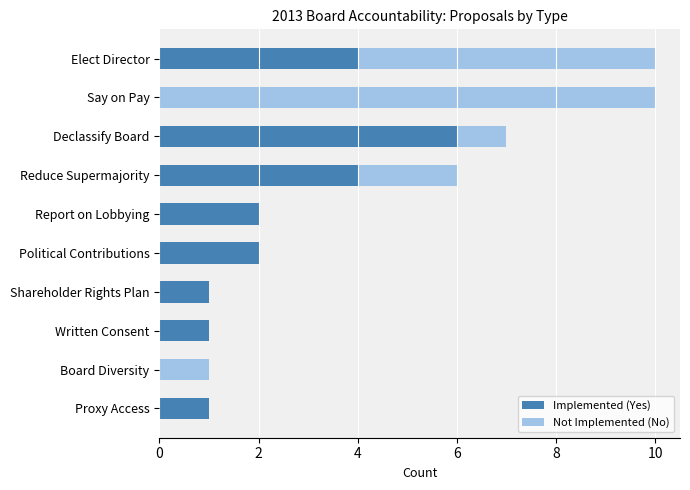

What is the total value across all series at Reduce Supermajority?

6